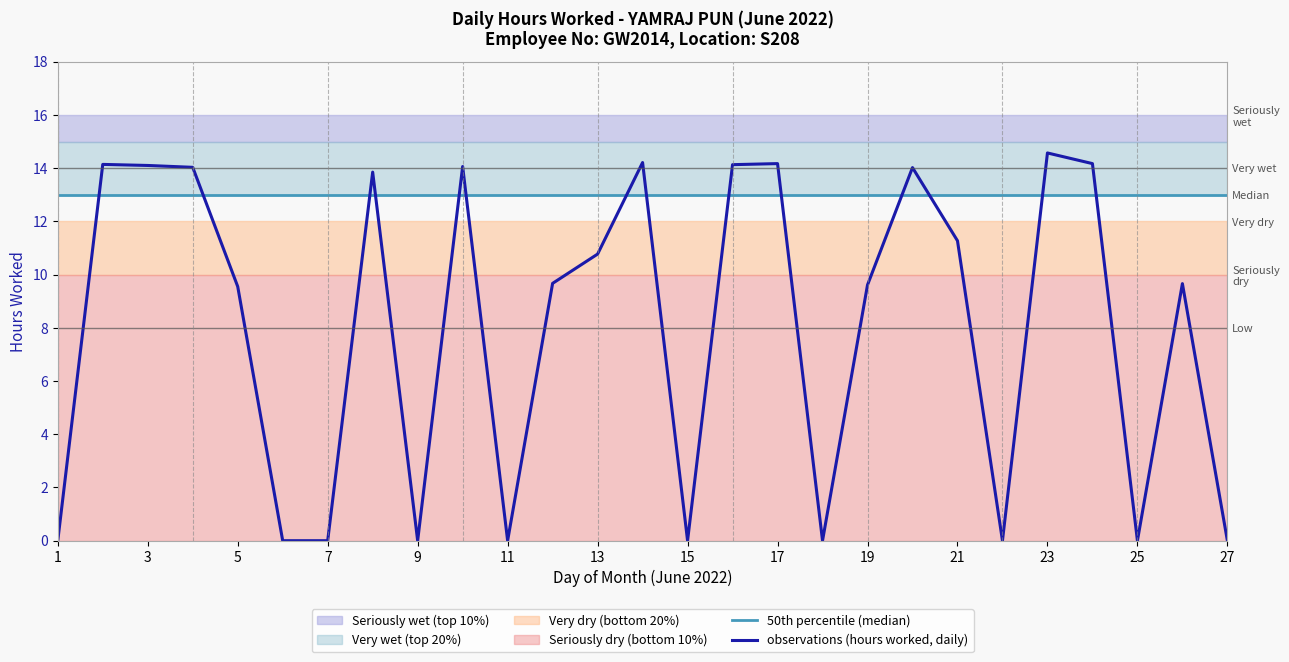

List the series in order of their overall mean, highest first.

50th percentile (median), observations (hours worked, daily)